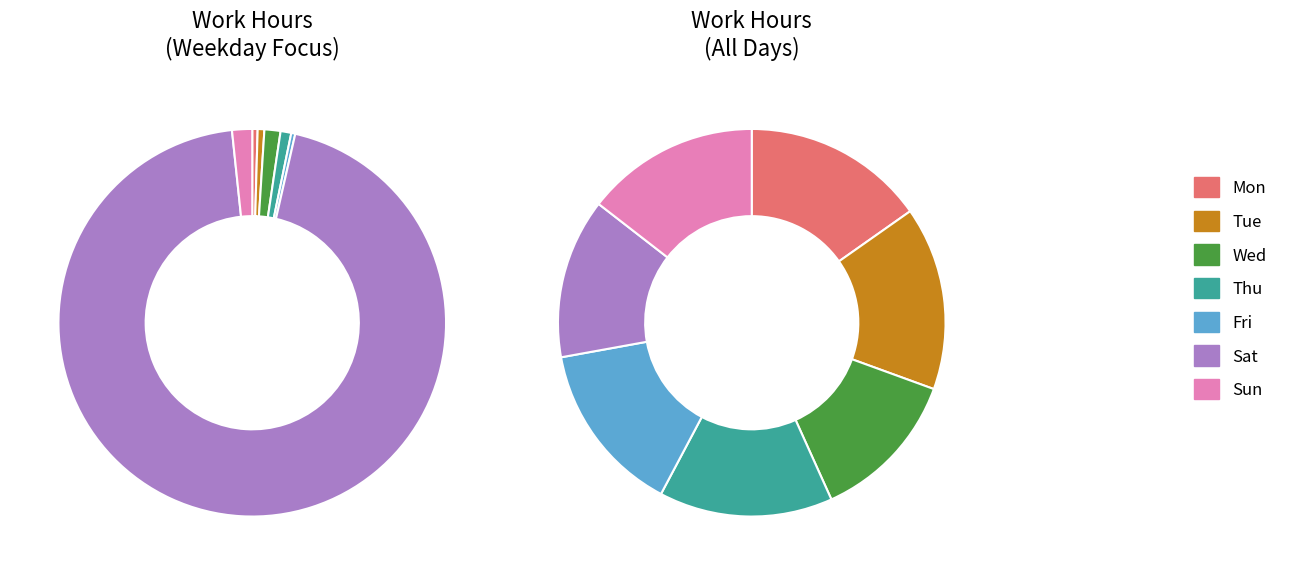

Count the number of slices in the pie.

7